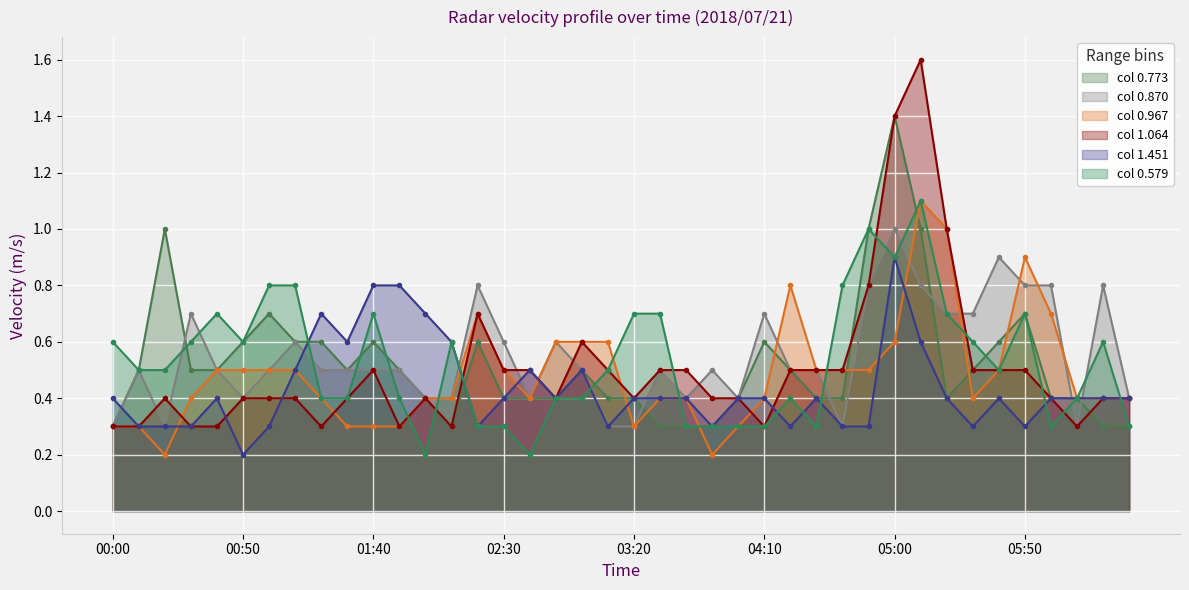

What is the label of the 3rd point from the left?

2018/07/21 00:20